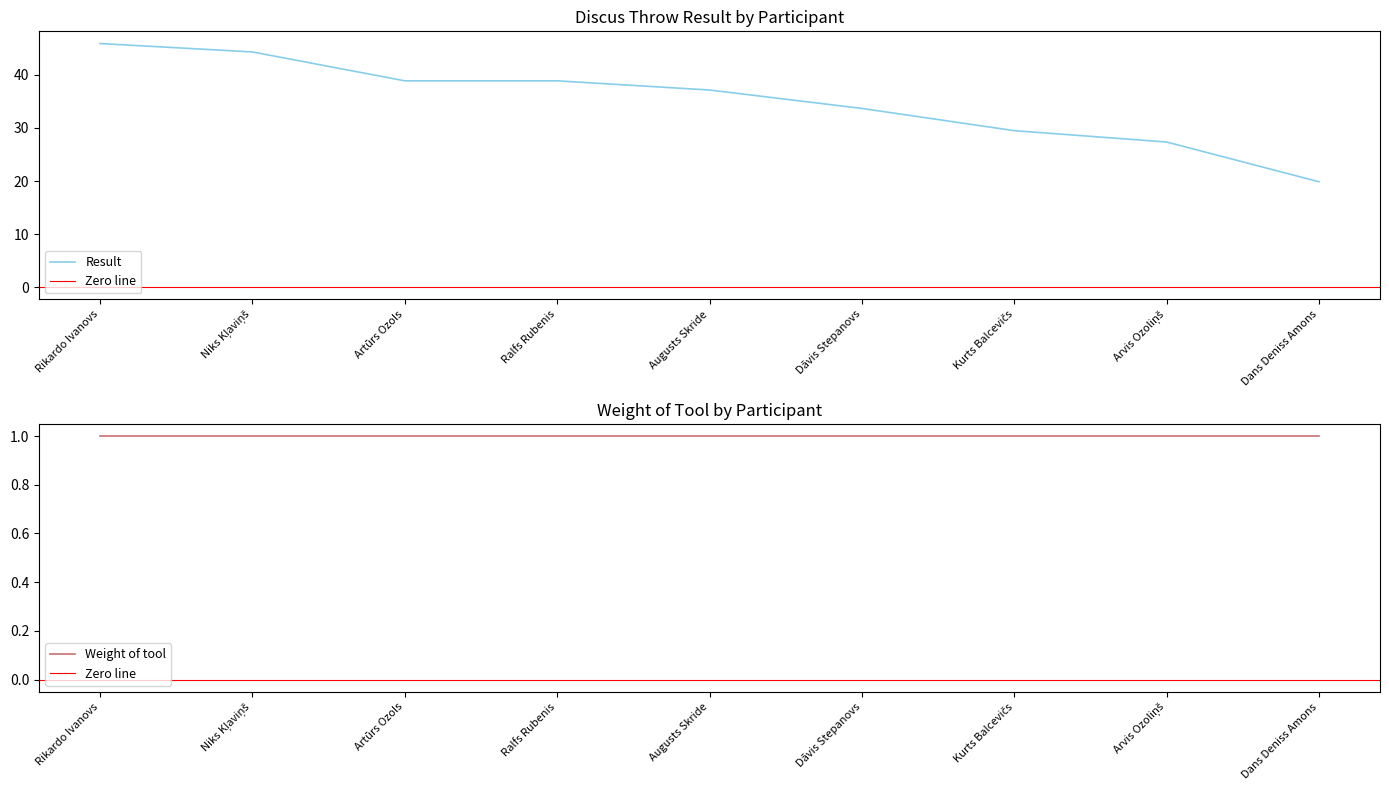

Which has a higher value, Rikardo Ivanovs or Kurts Balcevičs?

Rikardo Ivanovs